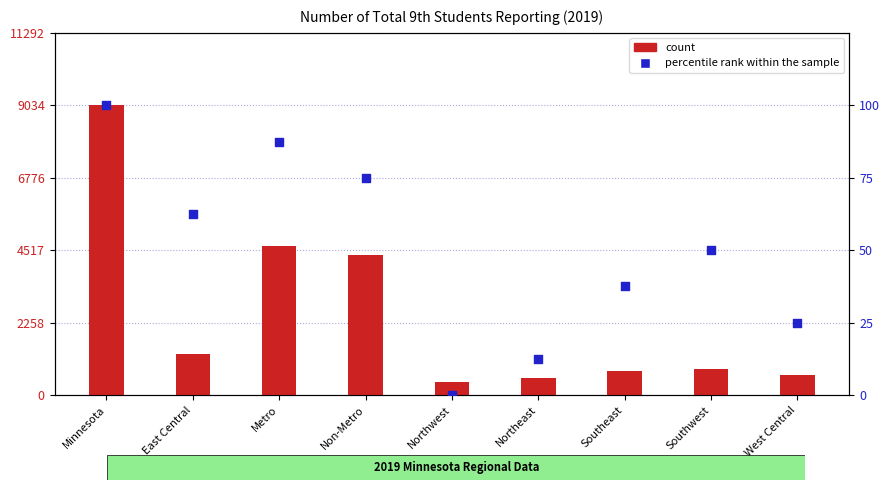

Which series has the largest total across all categories?

count